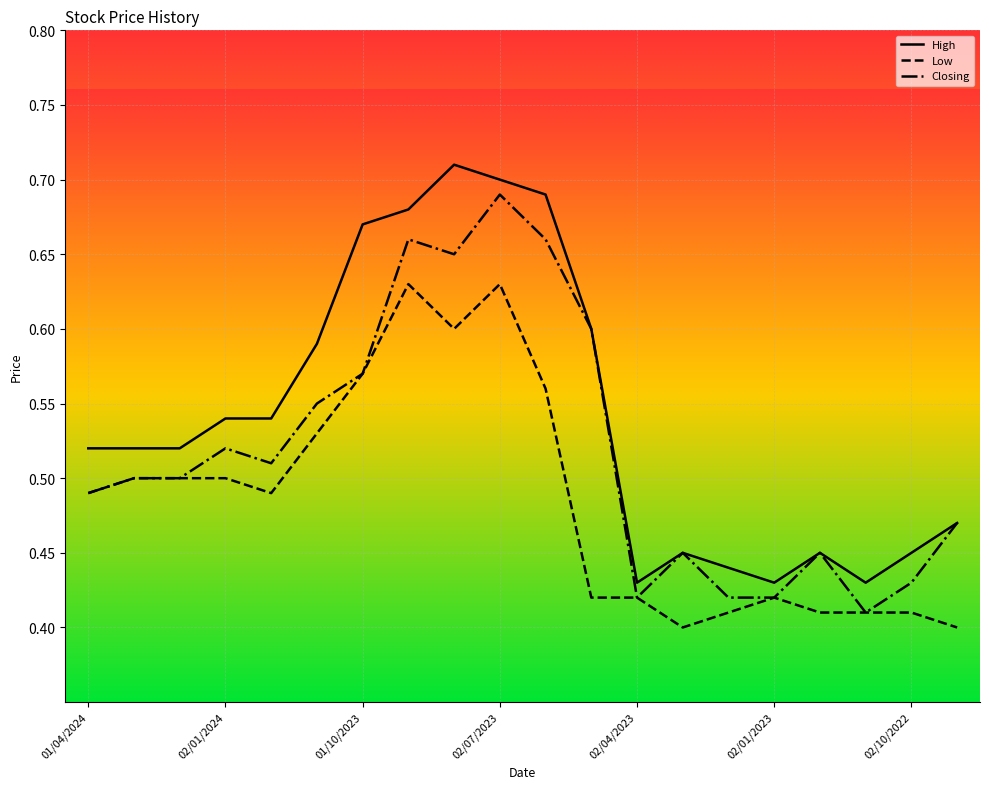

How many High values are between 0 and 1?

20